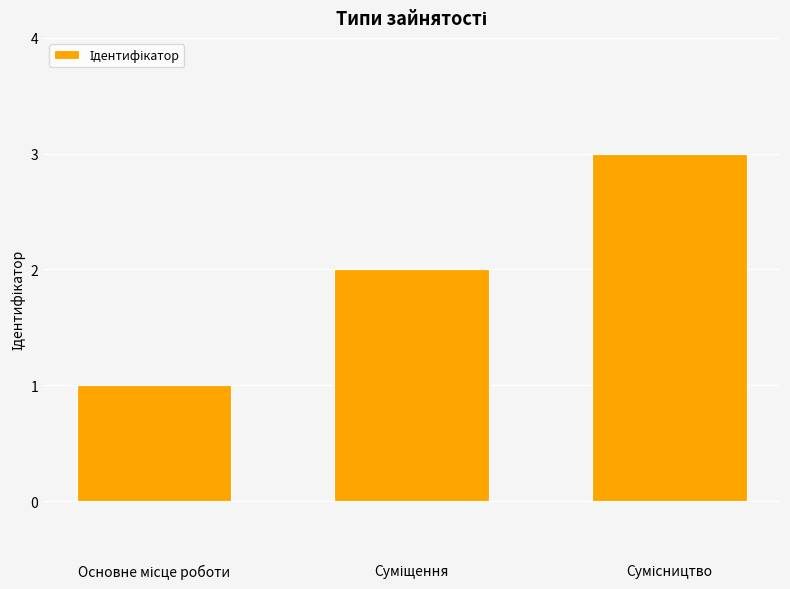

What is the sum of all values?

6